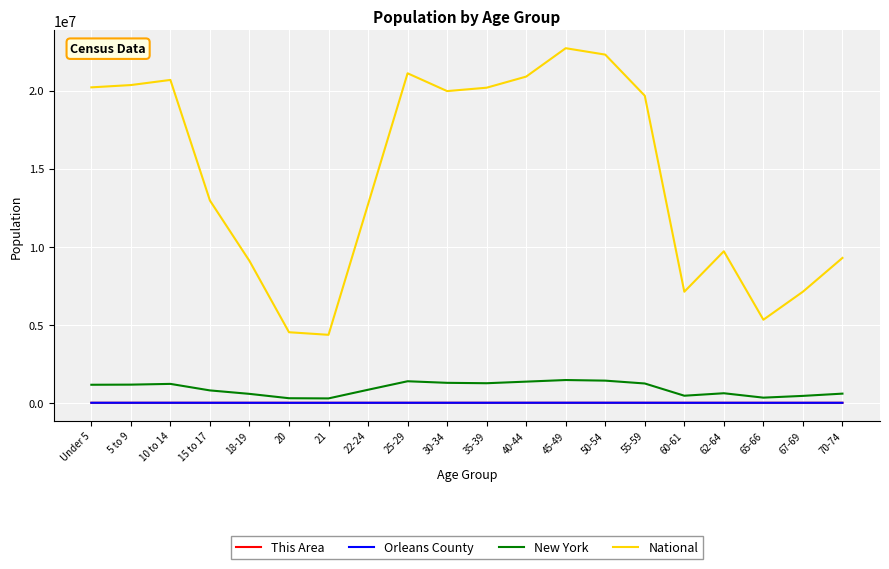

True or false: Orleans County and This Area intersect in this chart.

False